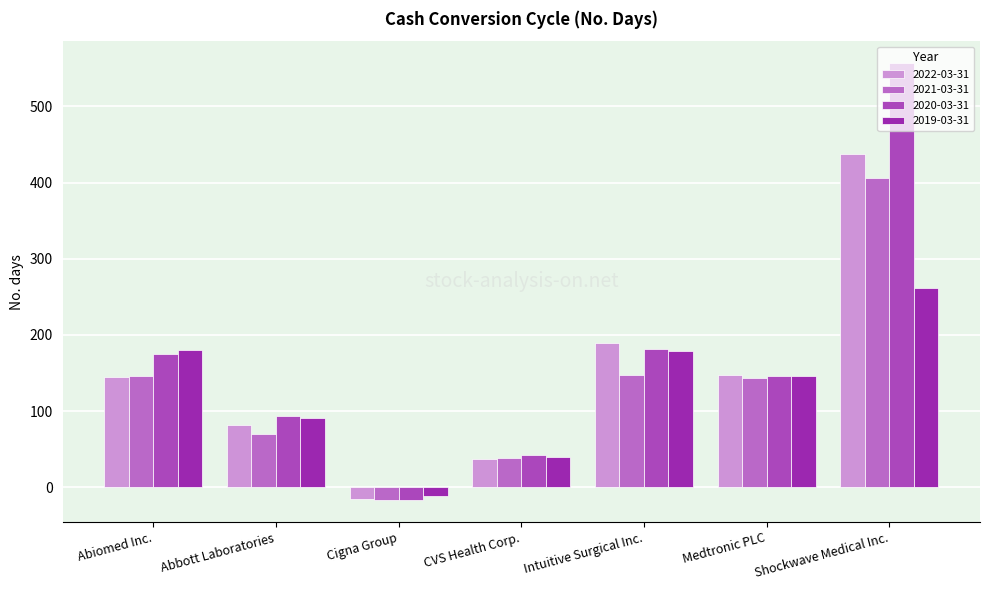

What is the sum of all 2021-03-31 values?

934